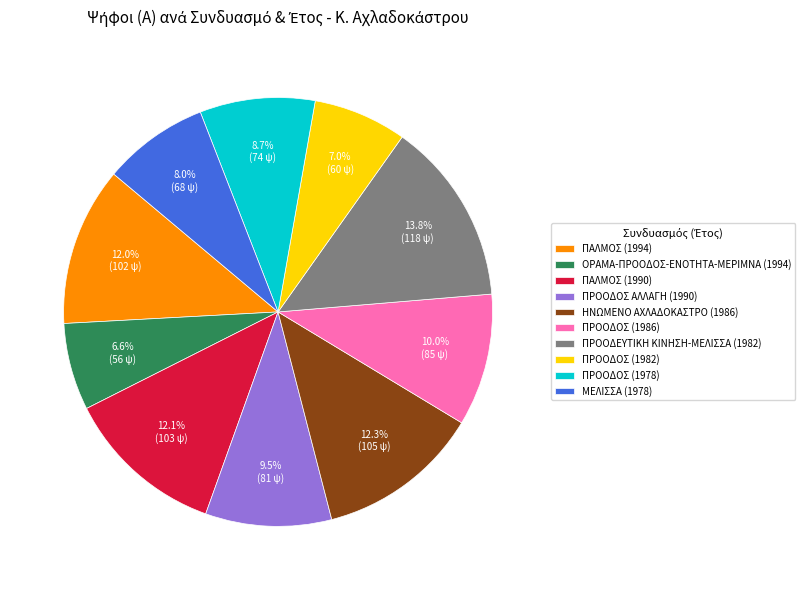

Which category has the biggest portion of the pie?

ΠΡΟΟΔΕΥΤΙΚΗ ΚΙΝΗΣΗ-ΜΕΛΙΣΣΑ (1982)